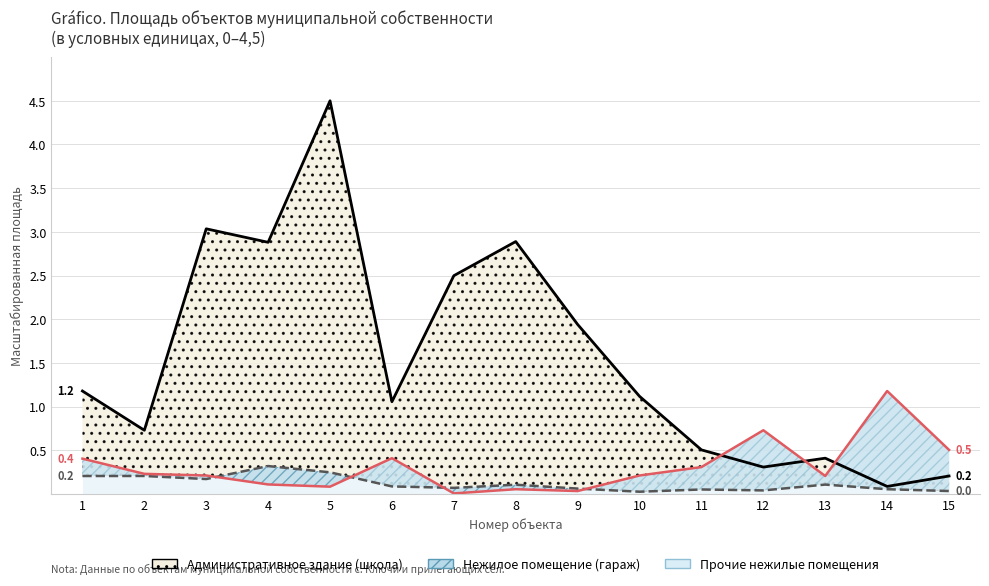

Which label corresponds to the largest value in the chart?

5